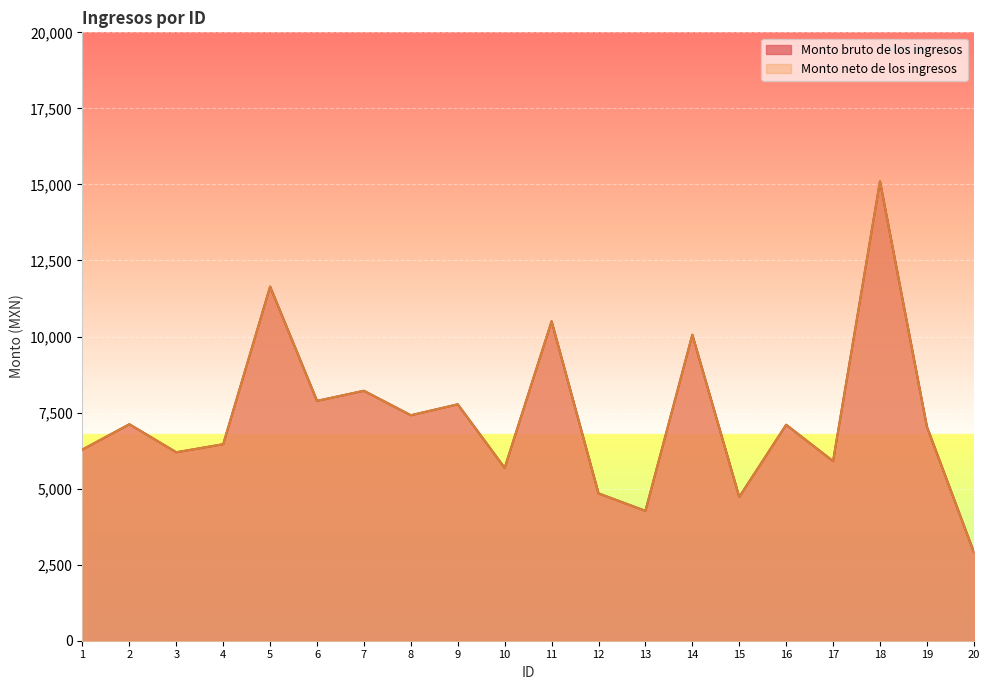

The Monto bruto de los ingresos series shows 2972.8 at 19. True or false?

False